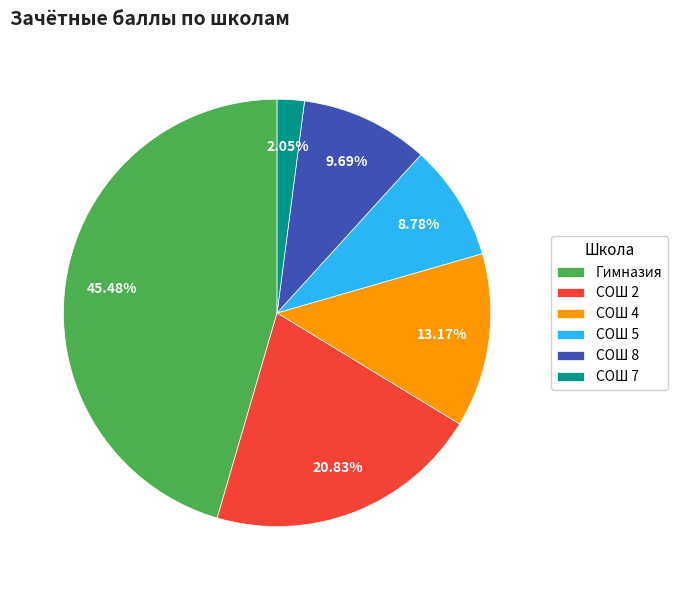

Do СОШ 2 and СОШ 5 together represent more than half of the pie?

No